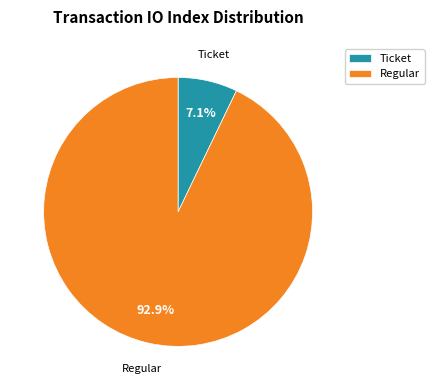

What is the largest slice in the pie chart?

Regular